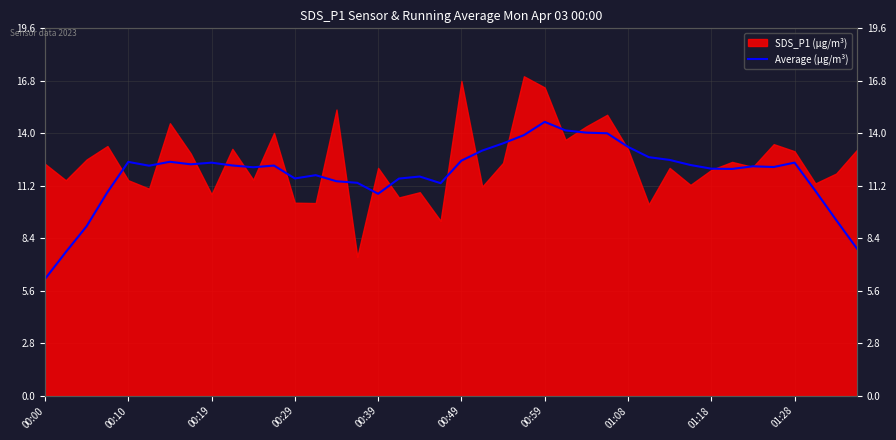

What is the average value?

11.9